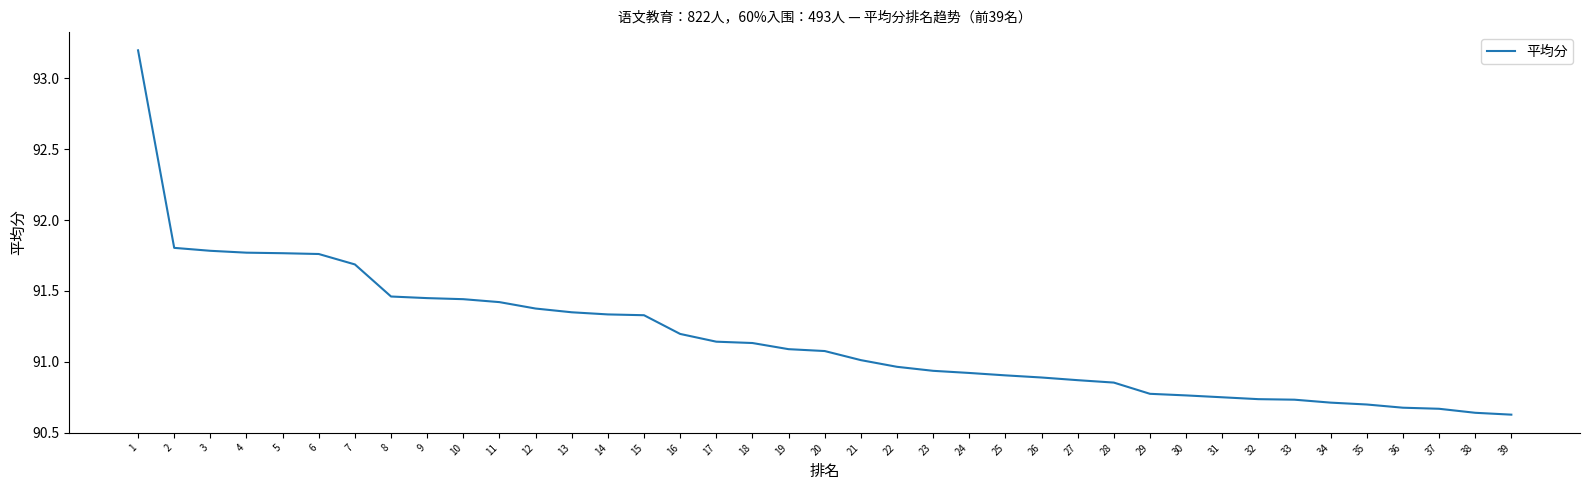

What is the difference between the maximum and minimum values?

2.6